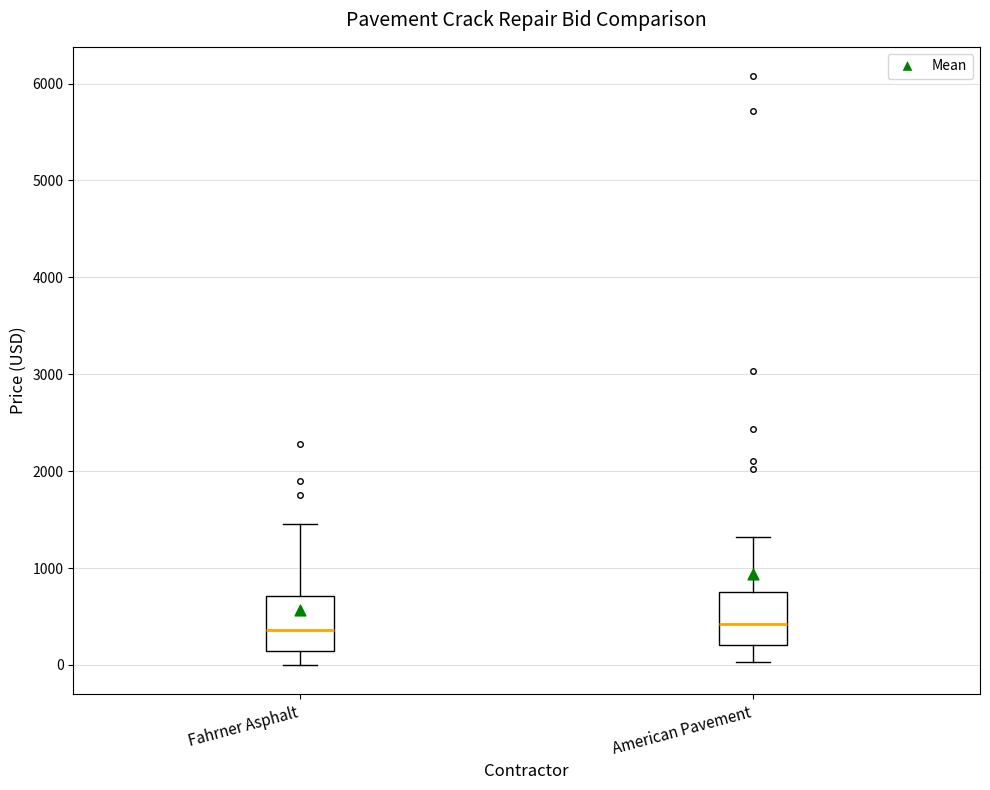

Reading left to right, read every box against the y-axis: the position of its median line, the range the box covers, and the ends of its whiskers. The values are not printed on the chart, so give them approximately, as read against the axis.

Fahrner Asphalt: median 400, box 100 to 700, whiskers 0 to 1500
American Pavement: median 400, box 200 to 800, whiskers 0 to 1300